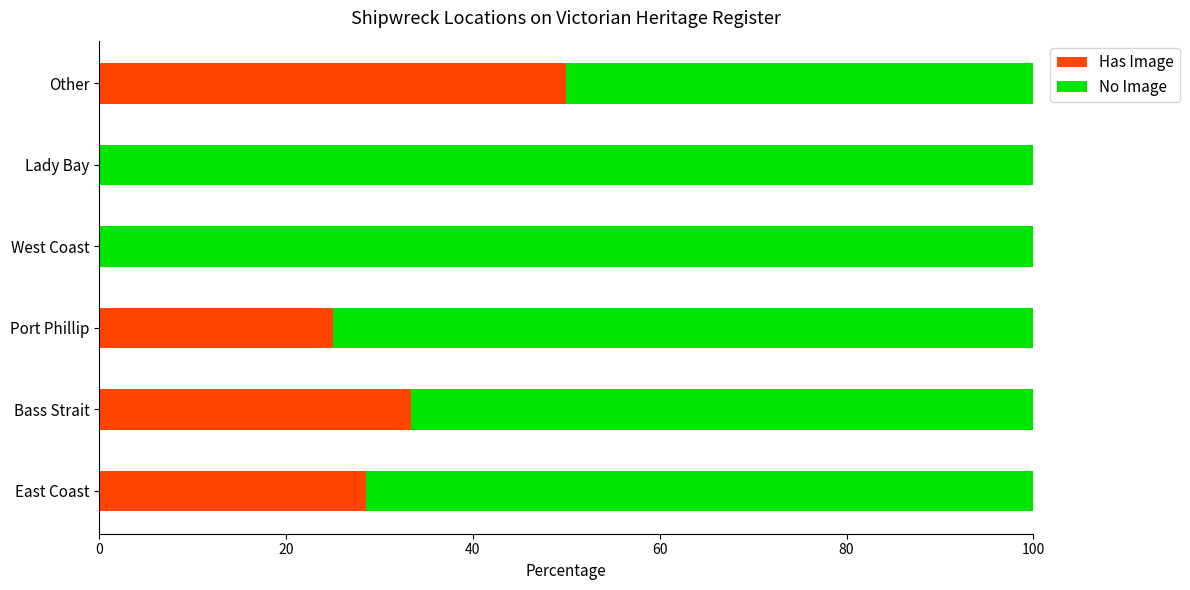

Is it true that Has Image equals 32.0 at Lady Bay?

False